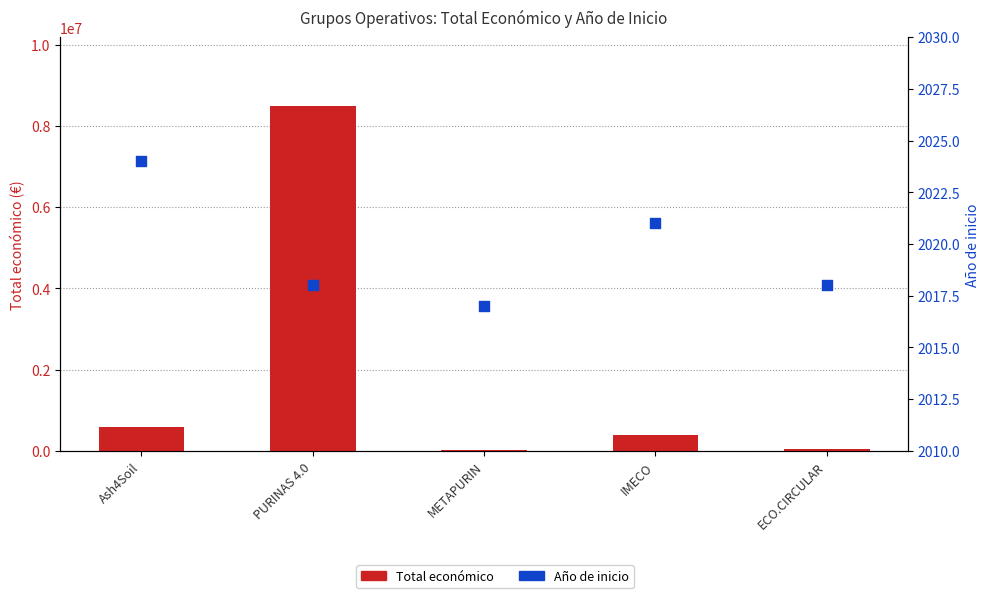

Which series has the largest Y range (max minus min)?

Total económico